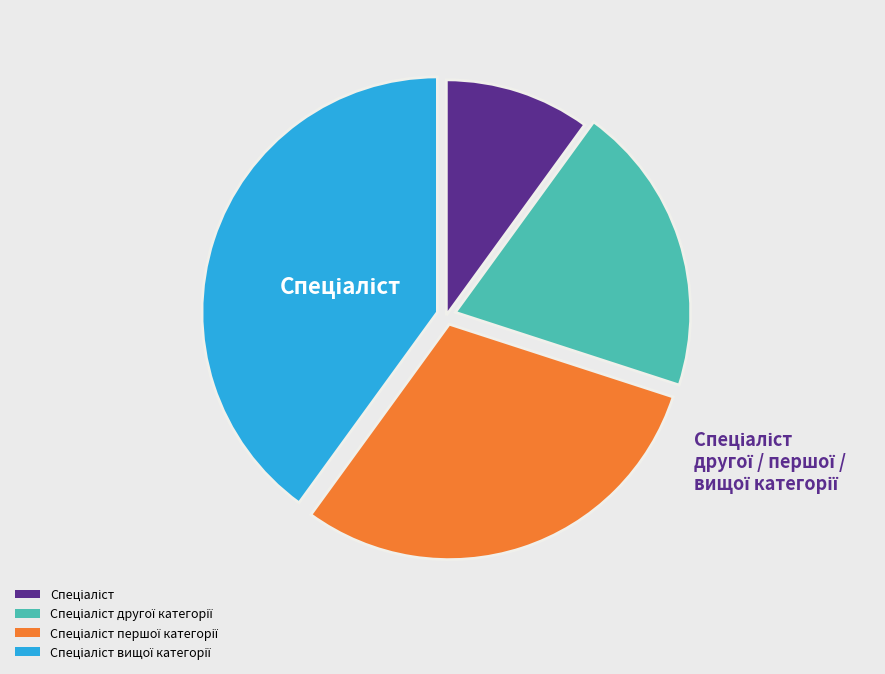

Count the number of slices in the pie.

4